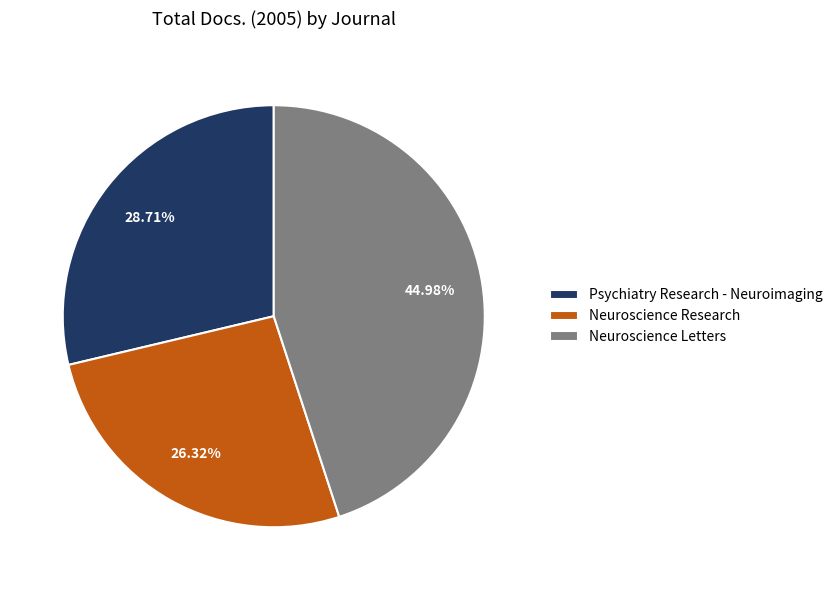

True or false: Psychiatry Research - Neuroimaging accounts for 16% of the total.

False